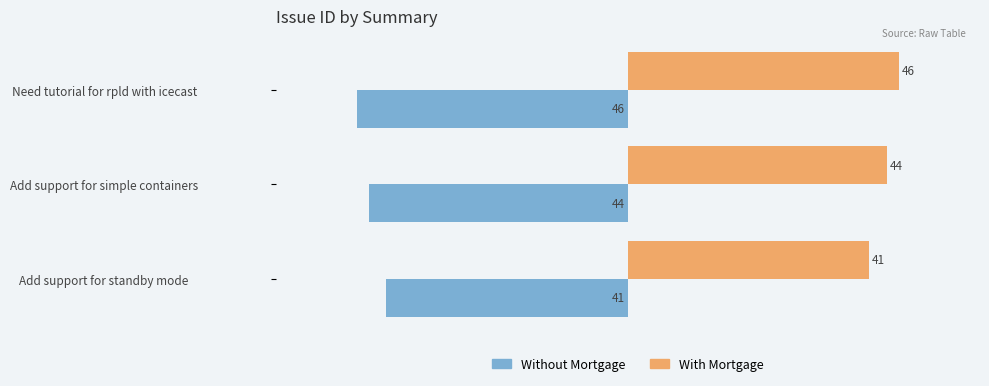

What is the spread (max minus min) of values at Need tutorial for rpld with icecast?

92